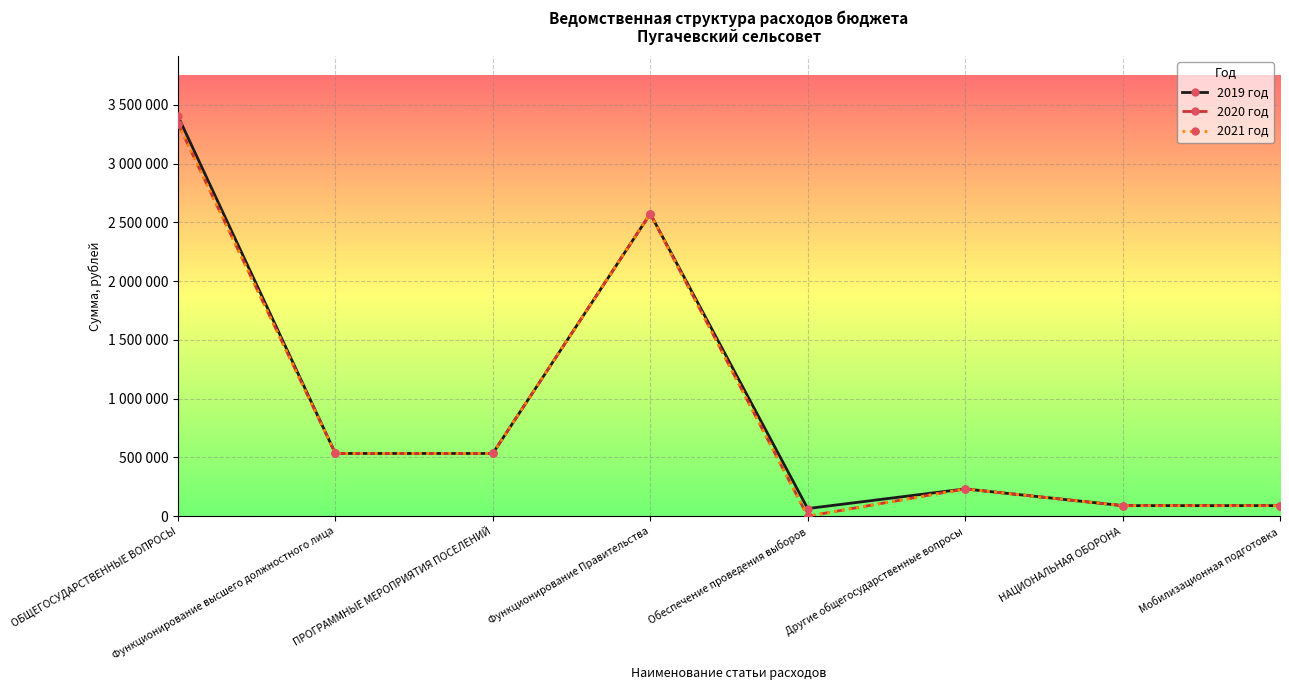

Reading right to left, list all the values displayed in this chart.

2019 год: Мобилизационная подготовка=89936	НАЦИОНАЛЬНАЯ ОБОРОНА=89936	Другие общегосударственные вопросы=232237	Обеспечение проведения выборов=65000	Функционирование Правительства=2574600	ПРОГРАММНЫЕ МЕРОПРИЯТИЯ ПОСЕЛЕНИЙ=534000	Функционирование высшего должностного лица=534000	ОБЩЕГОСУДАРСТВЕННЫЕ ВОПРОСЫ=3405837
2020 год: Мобилизационная подготовка=89936	НАЦИОНАЛЬНАЯ ОБОРОНА=89936	Другие общегосударственные вопросы=232237	Обеспечение проведения выборов=0	Функционирование Правительства=2574600	ПРОГРАММНЫЕ МЕРОПРИЯТИЯ ПОСЕЛЕНИЙ=534000	Функционирование высшего должностного лица=534000	ОБЩЕГОСУДАРСТВЕННЫЕ ВОПРОСЫ=3340837
2021 год: Мобилизационная подготовка=89936	НАЦИОНАЛЬНАЯ ОБОРОНА=89936	Другие общегосударственные вопросы=232237	Обеспечение проведения выборов=0	Функционирование Правительства=2574600	ПРОГРАММНЫЕ МЕРОПРИЯТИЯ ПОСЕЛЕНИЙ=534000	Функционирование высшего должностного лица=534000	ОБЩЕГОСУДАРСТВЕННЫЕ ВОПРОСЫ=3340837